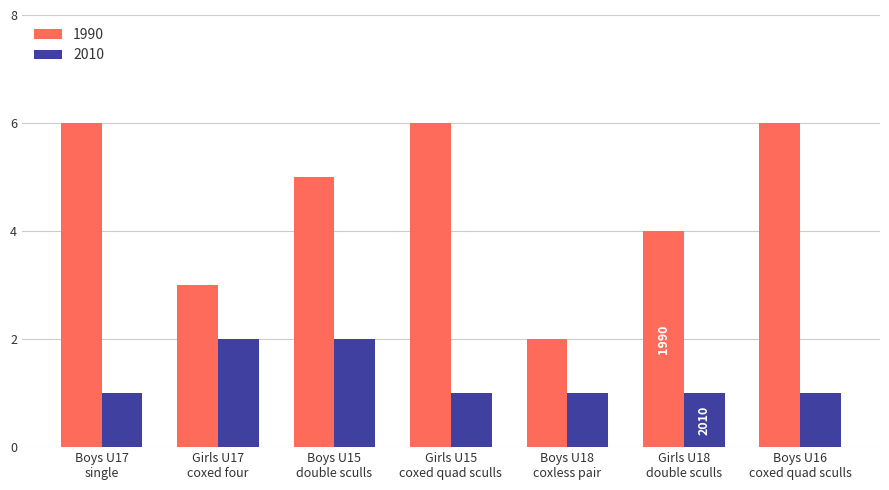

What is the maximum value shown in the chart?

6